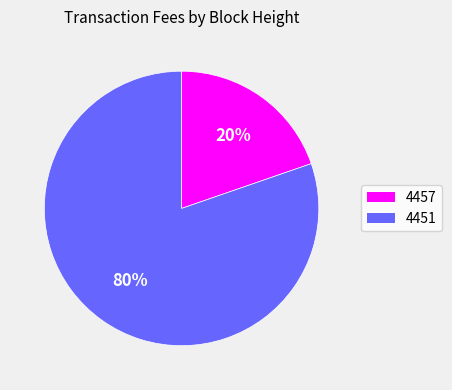

How many slices are in this pie chart?

2